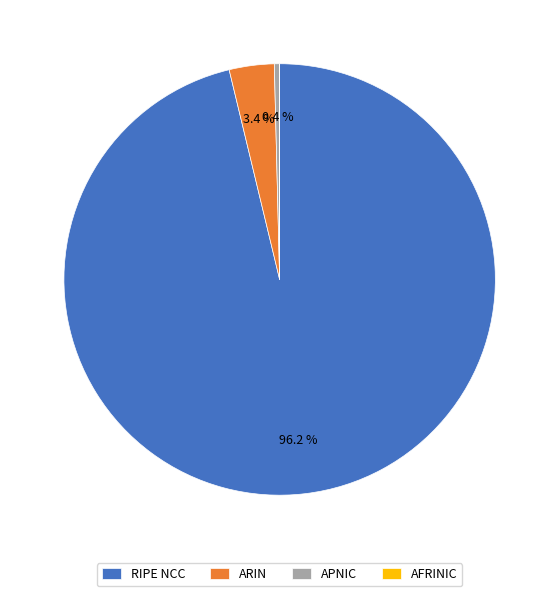

To the nearest percent, what percentage of the pie is RIPE NCC?

96%